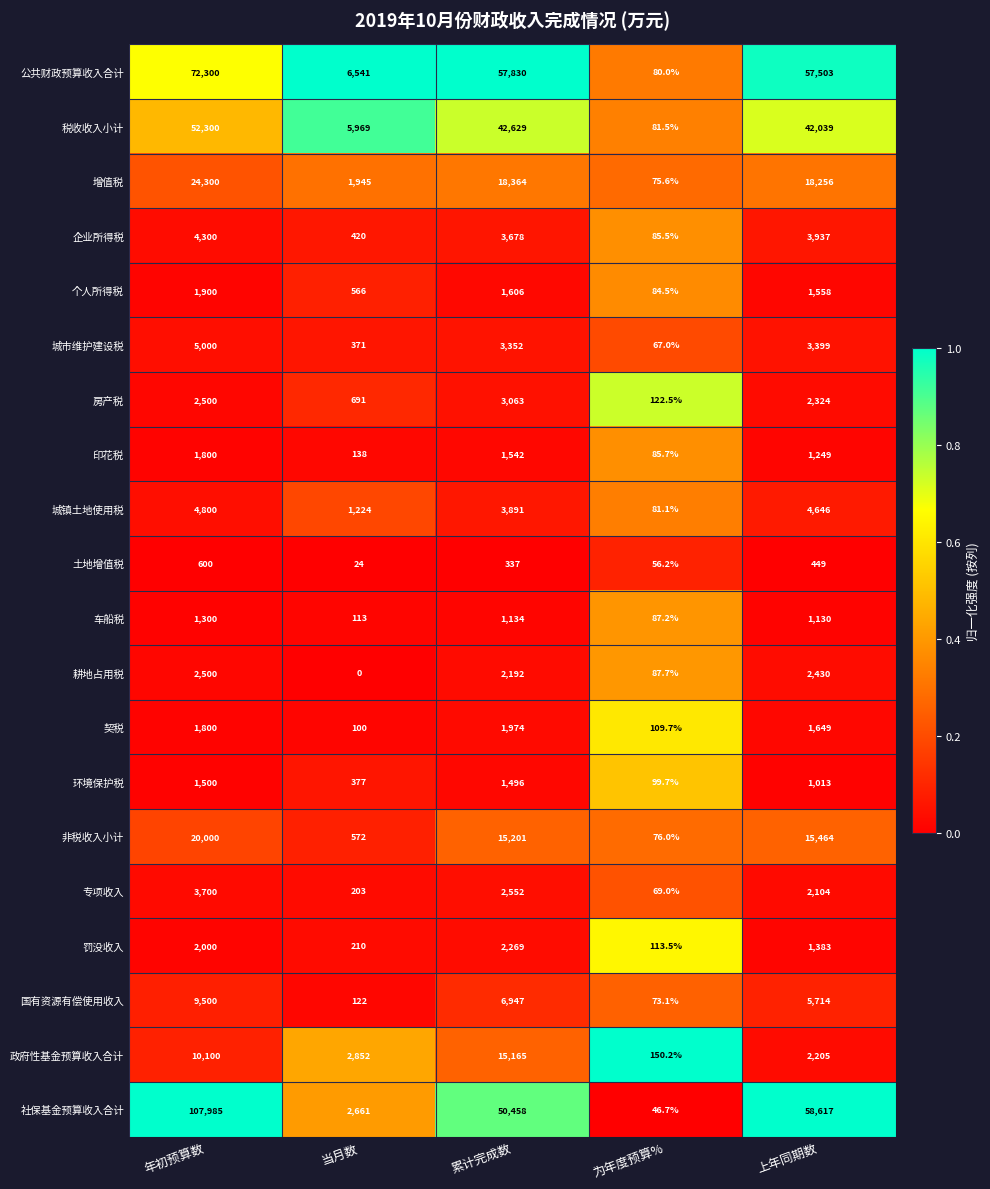

Is it true that 国有资源有偿使用收入 equals 2877.9 at 累计完成数?

False